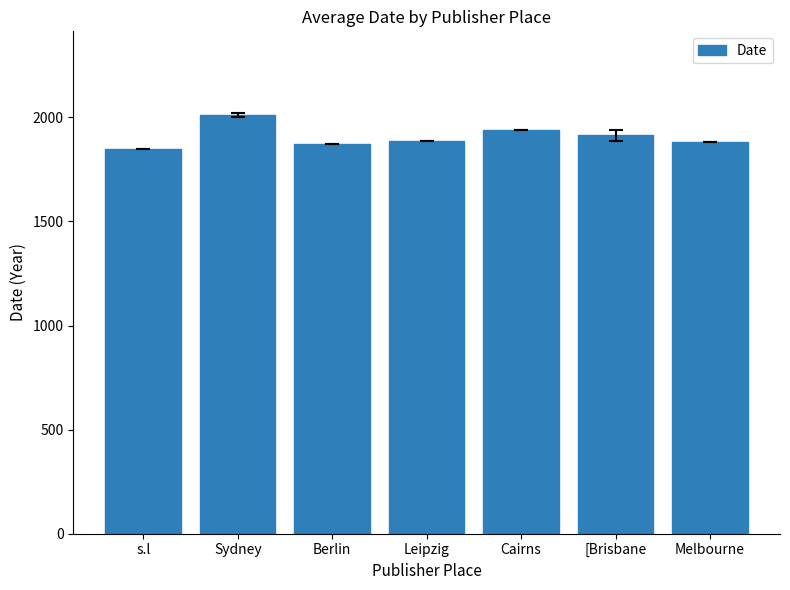

What is the greatest value displayed?

2011.5